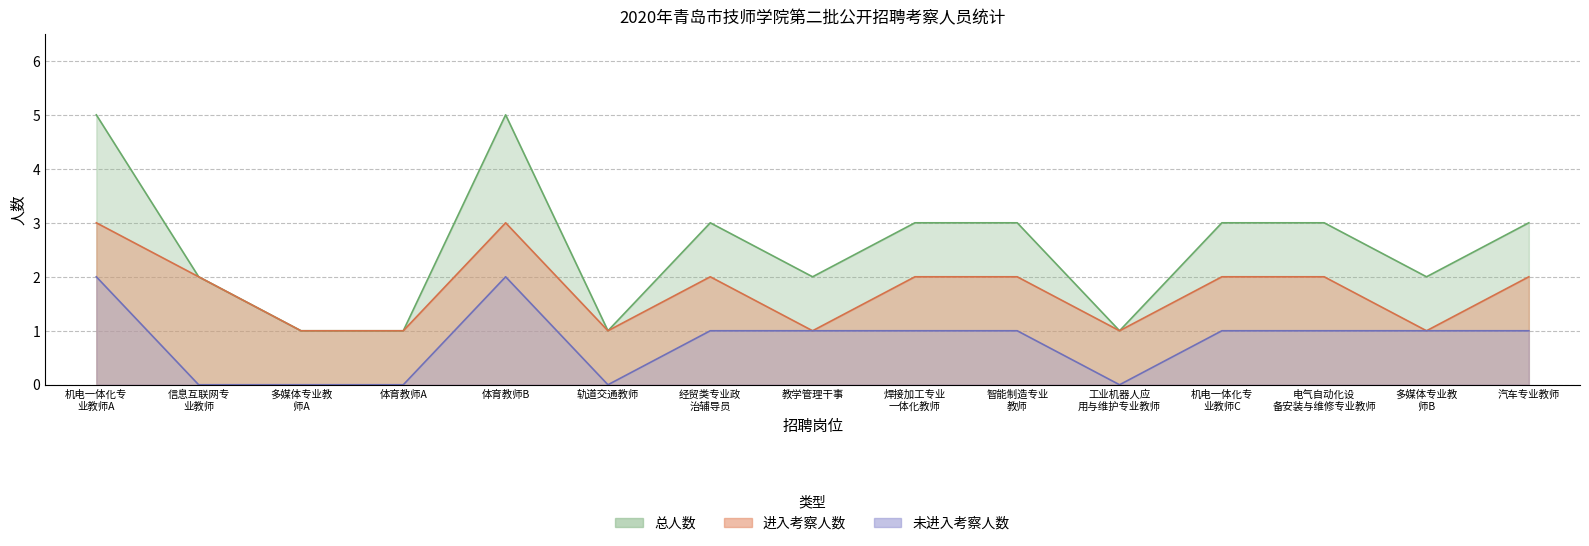

What is the difference between the maximum and second lowest values in the 进入考察人数 series?

2